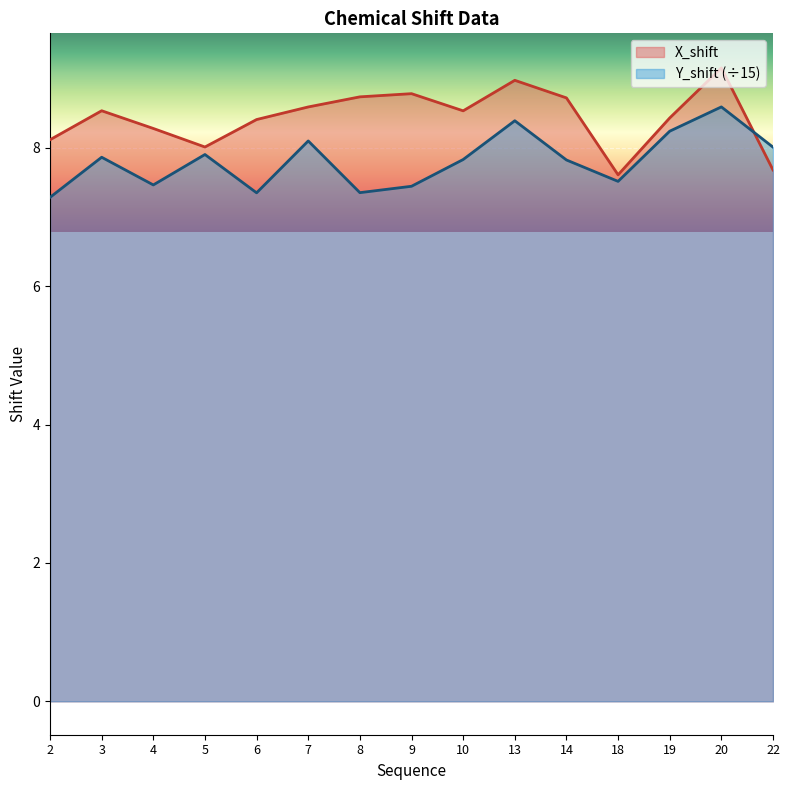

What is the lowest value of the X_shift series?

7.6